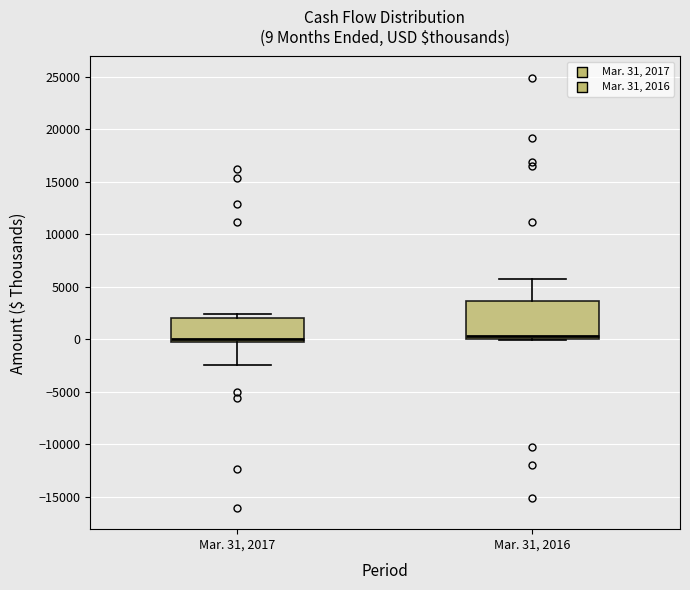

Which box is the tallest, from its lower edge to its upper edge?

Mar. 31, 2016